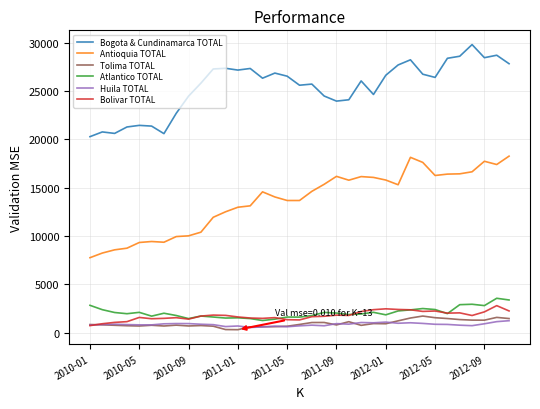

True or false: Bogota & Cundinamarca TOTAL and Huila TOTAL cross at least once.

False